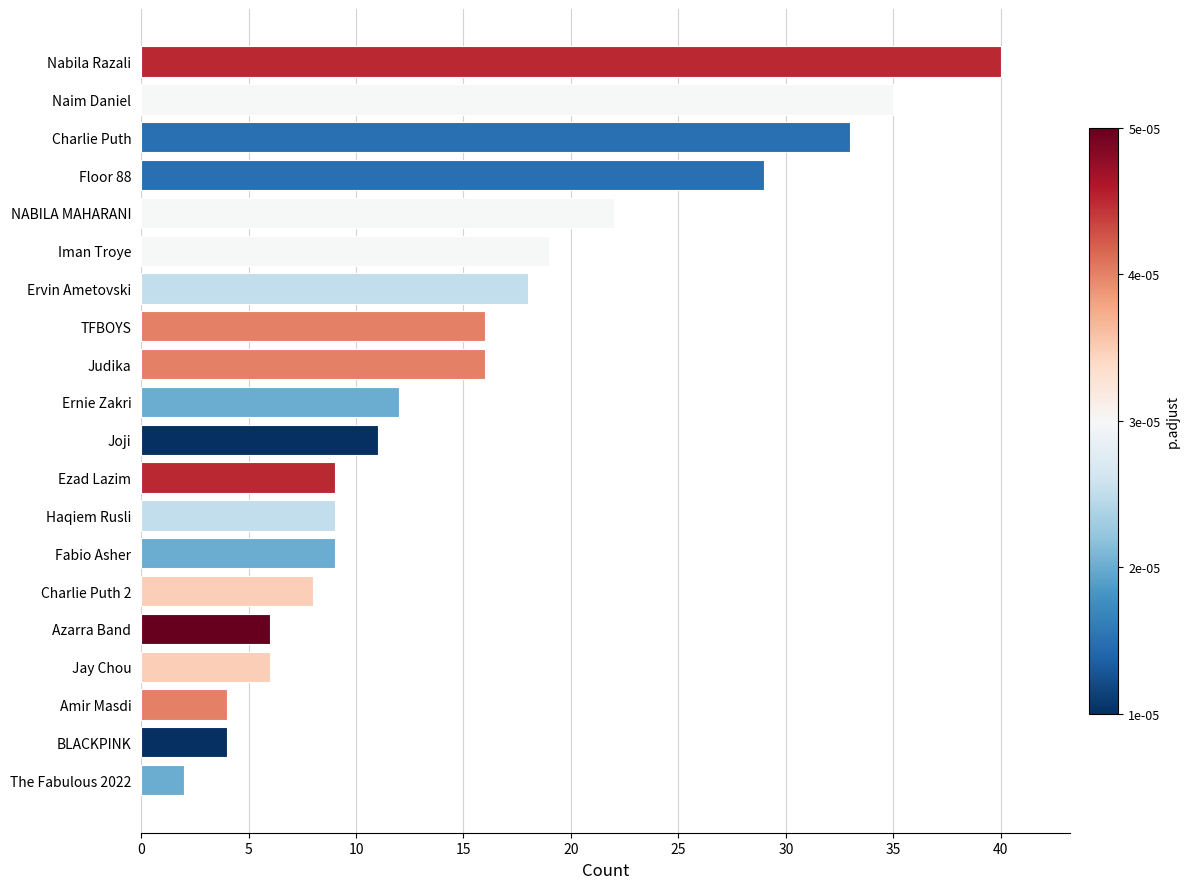

Are the bars grouped side by side (vs. stacked)?

No